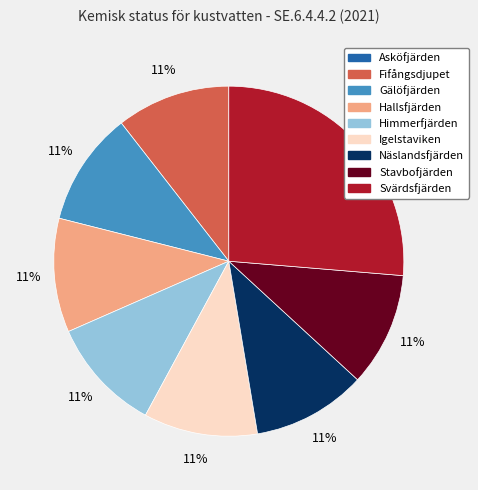

Do Stavbofjärden and Himmerfjärden together represent more than half of the pie?

No